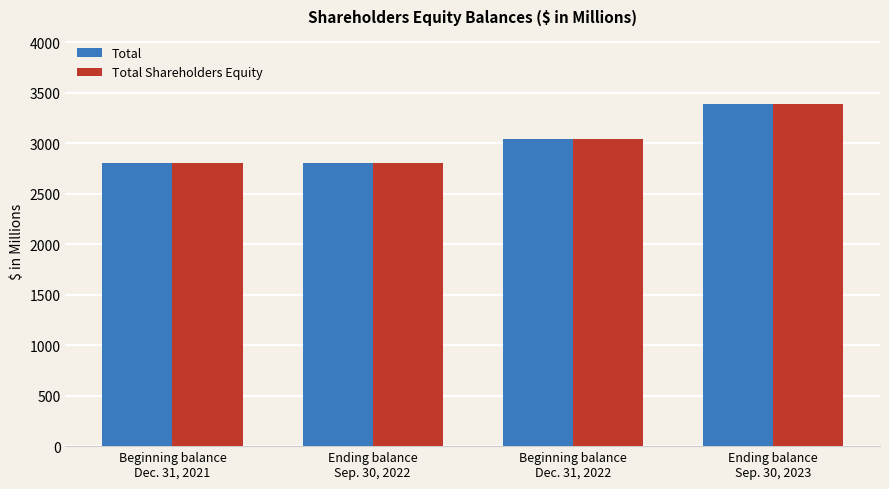

Which series has the widest spread of values?

Total